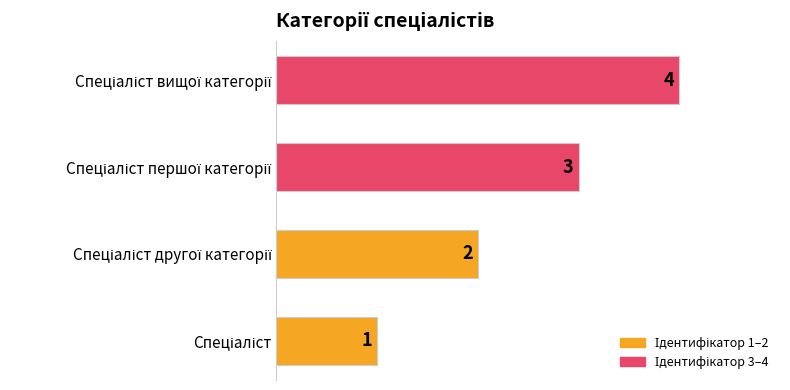

How many values are between 2 and 4?

3